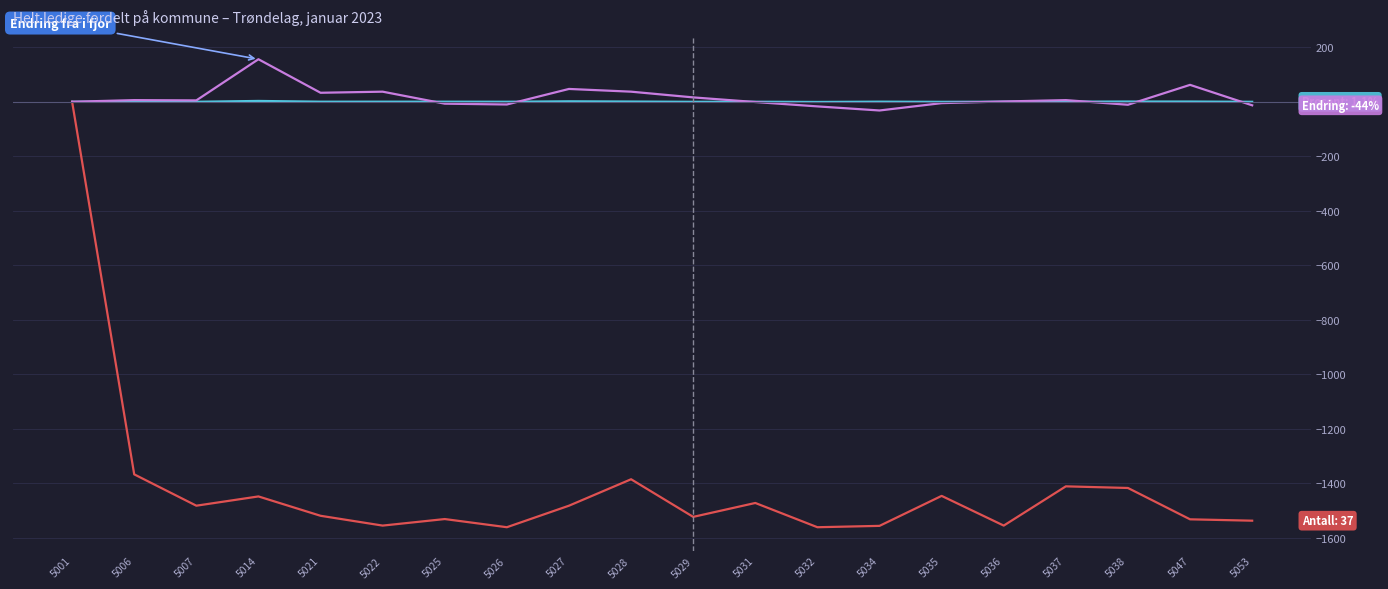

What is the smallest value displayed?

-1561.0